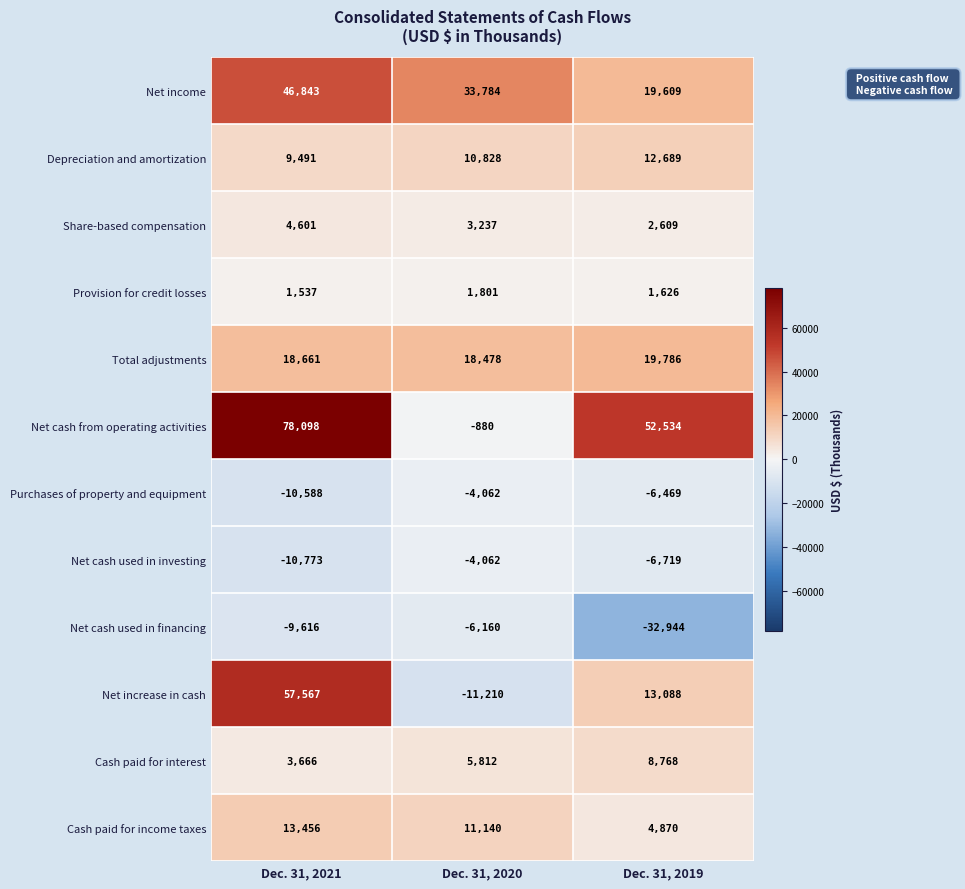

What is the average value of the Net income series?

33412